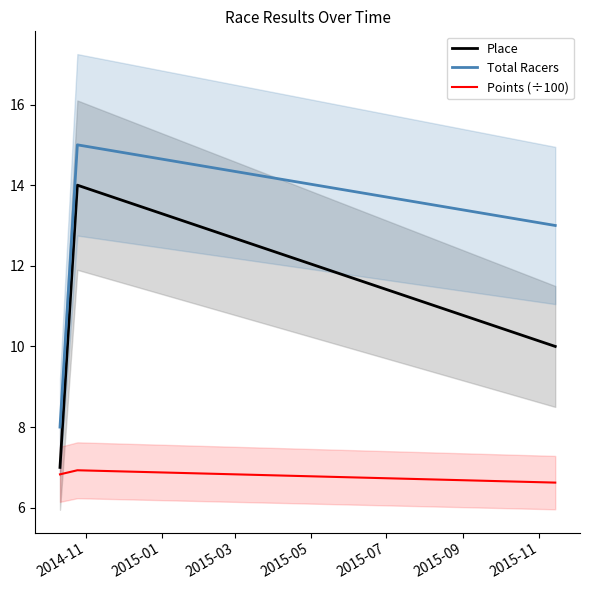

Which has a higher value, 2015-03 or 2015-01?

2015-01